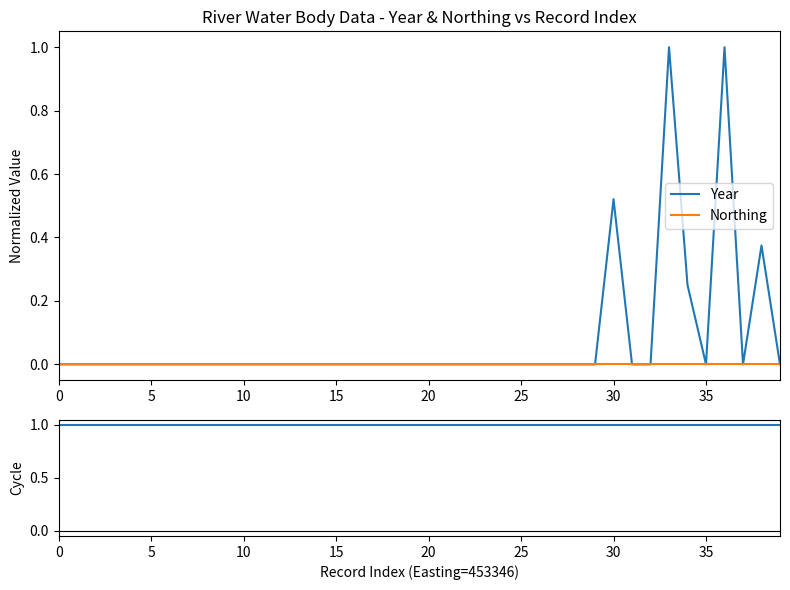

What is the maximum value for Year?

1.0